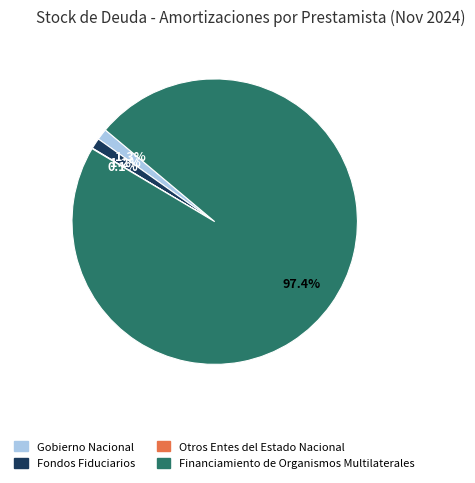

True or false: Fondos Fiduciarios accounts for 1% of the total.

True